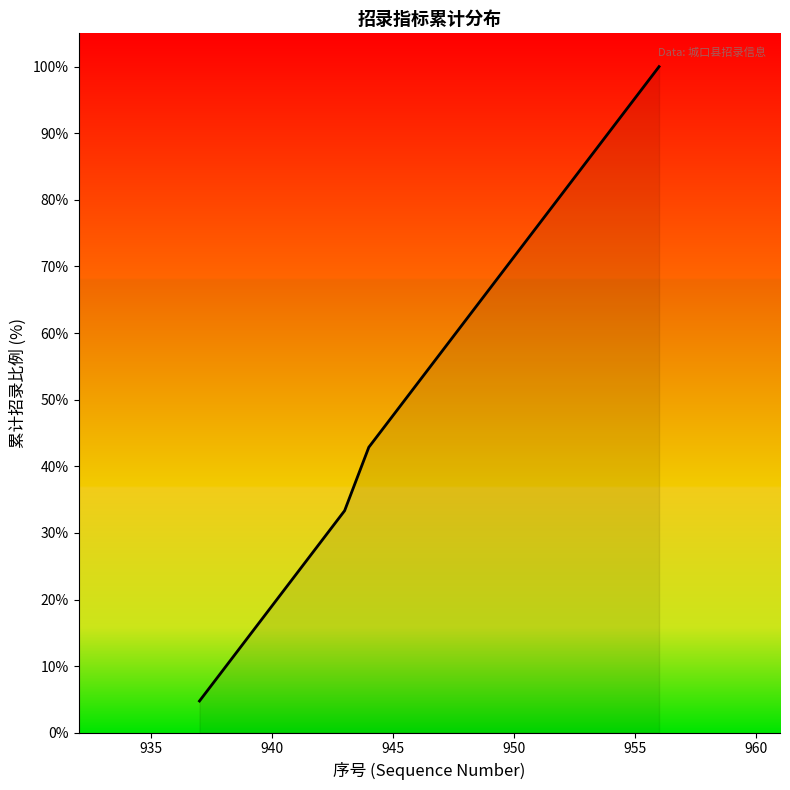

What is the difference between the maximum and minimum values?

95.2